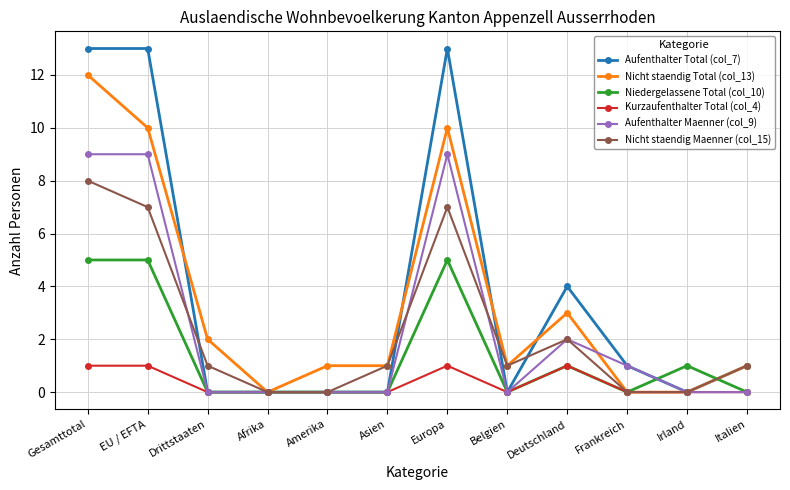

What is the greatest value displayed?

13